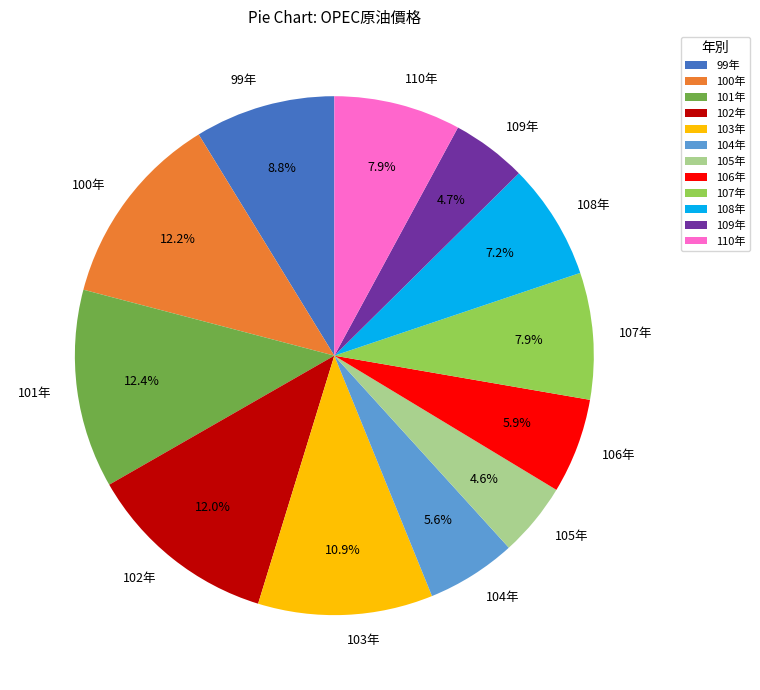

Does 103年 account for over 50% of the chart?

No